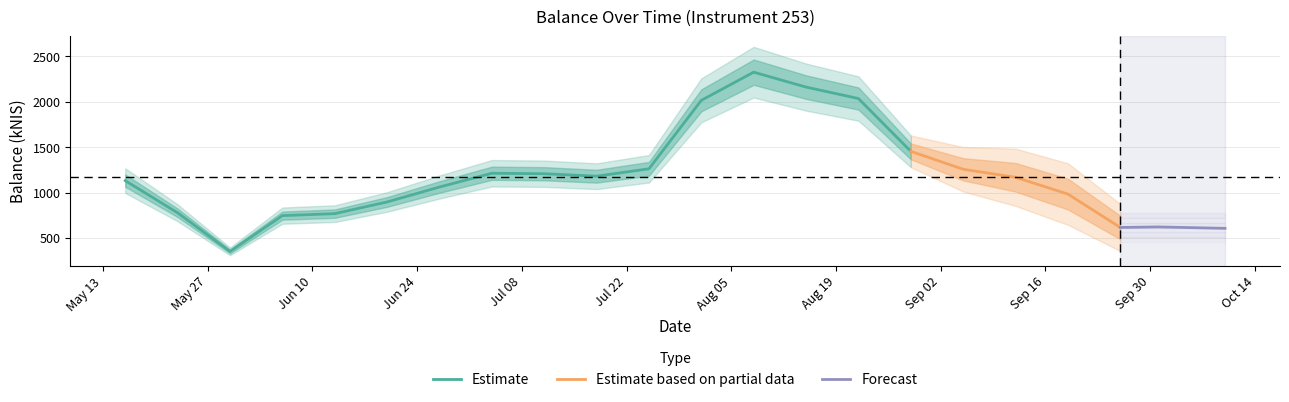

Reading right to left, extract all data points from this chart.

605.9	621.6	615.6	983.4	1168.4	1256.4	1454.1	2035.7	2161.8	2326.0	2015.9	1261.9	1180.2	1207.5	1212.6	1061.1	896.5	767.7	746.0	352.1	776.7	1131.2